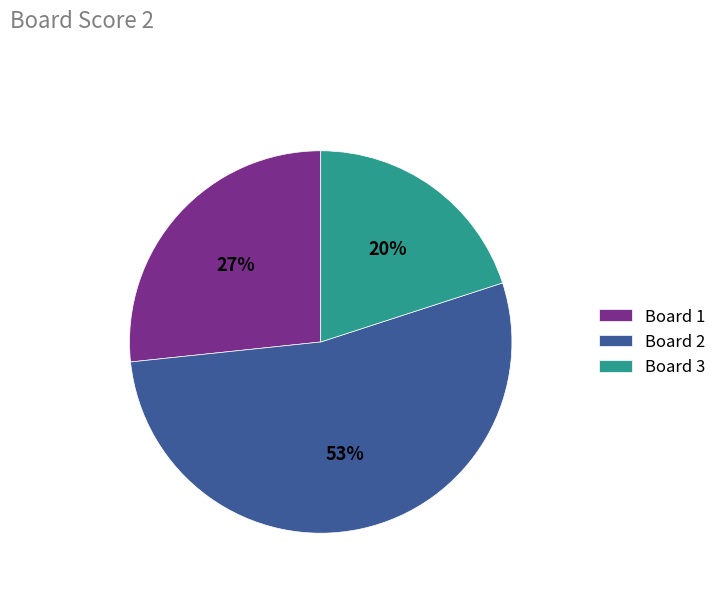

Count the number of slices in the pie.

3